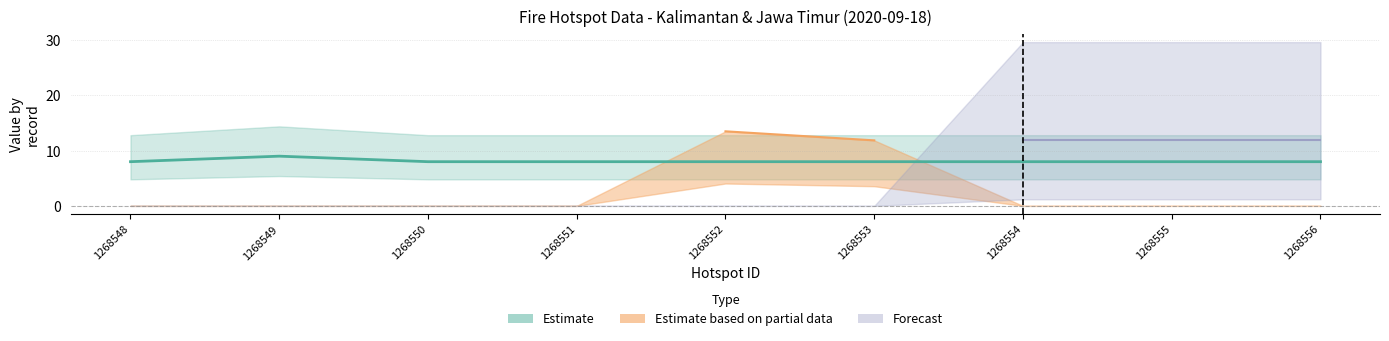

Is it true that the value at 1268550 is 11?

False